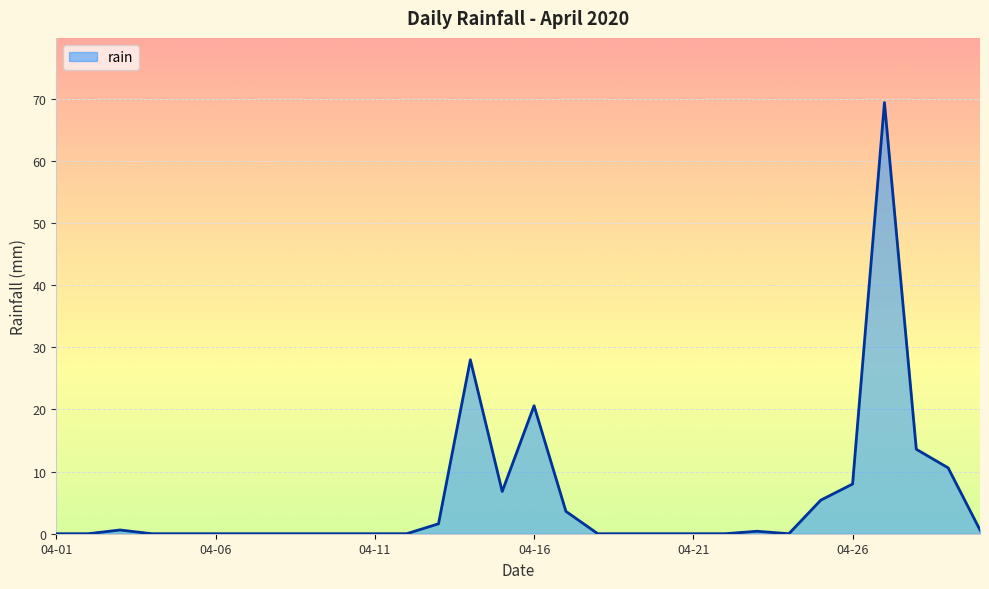

What is the maximum value shown in the chart?

69.4